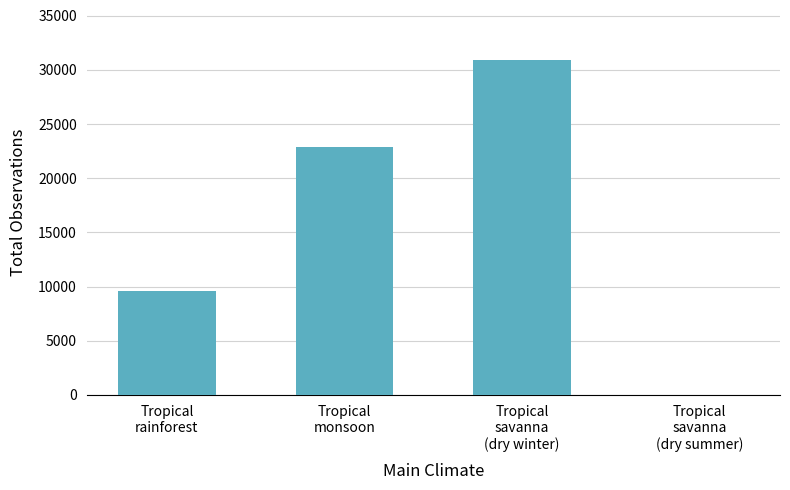

How many values are between 9598 and 30894?

3